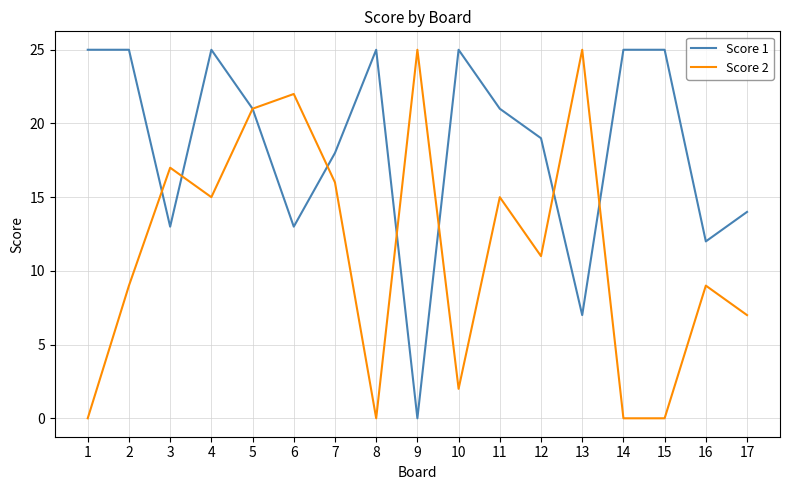

True or false: Score 2 has a value of 22 at 6.

True